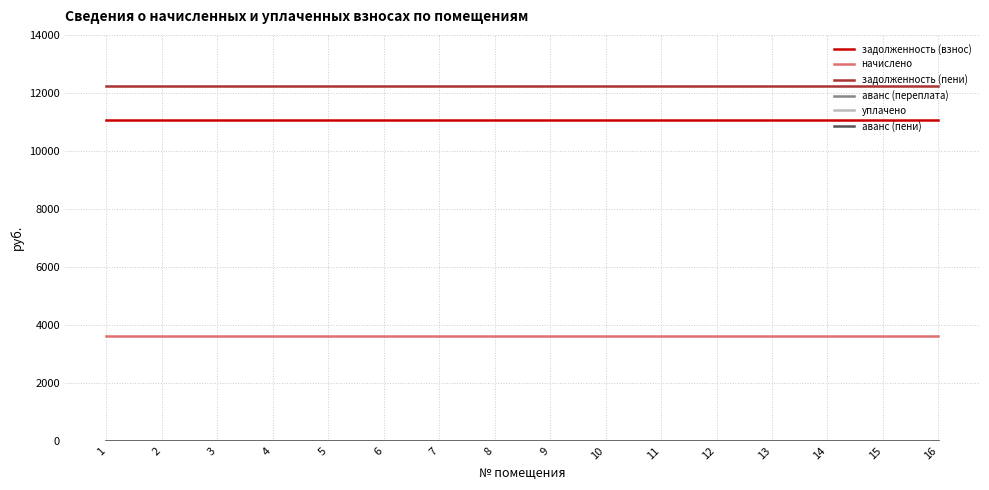

What is the average value of the задолженность (пени) series?

12250.5